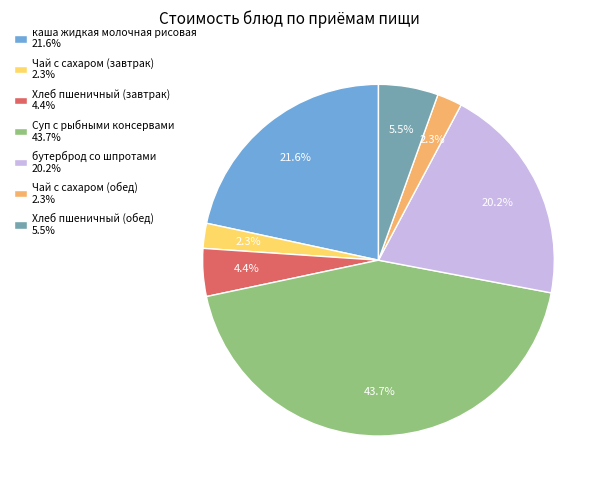

How many slices are in this pie chart?

7